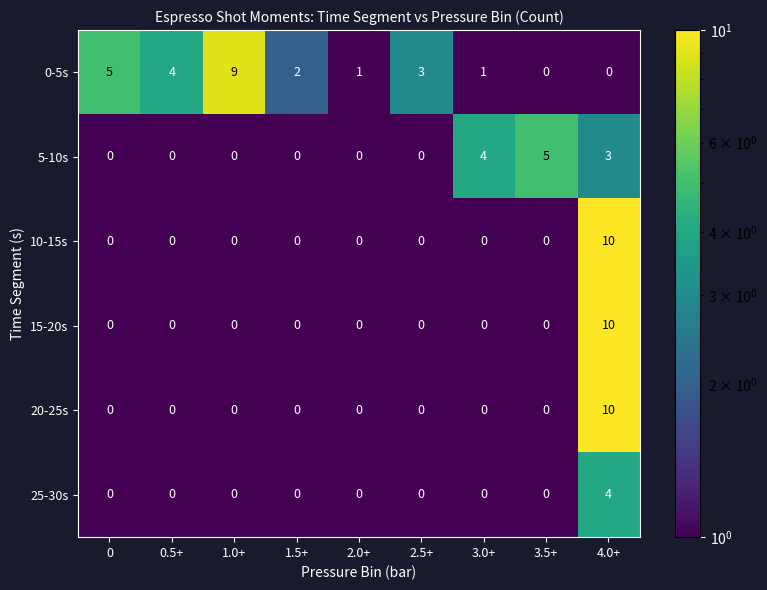

What is the difference between the highest and lowest values at 0.5+?

4